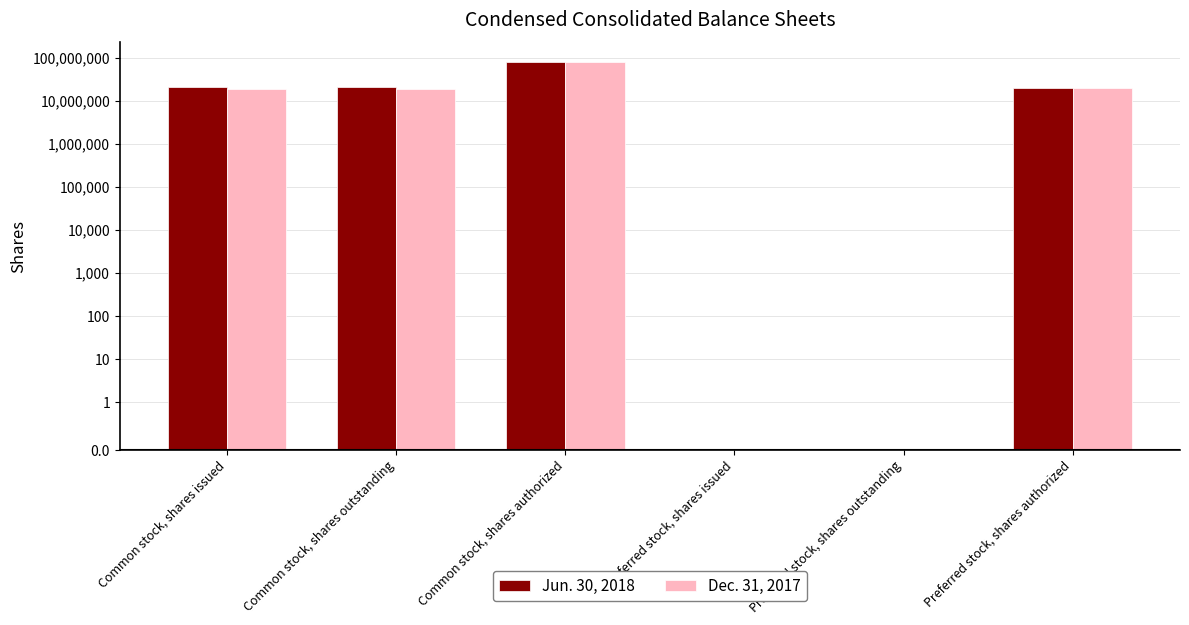

What is the average value of the Dec. 31, 2017 series?

22969667